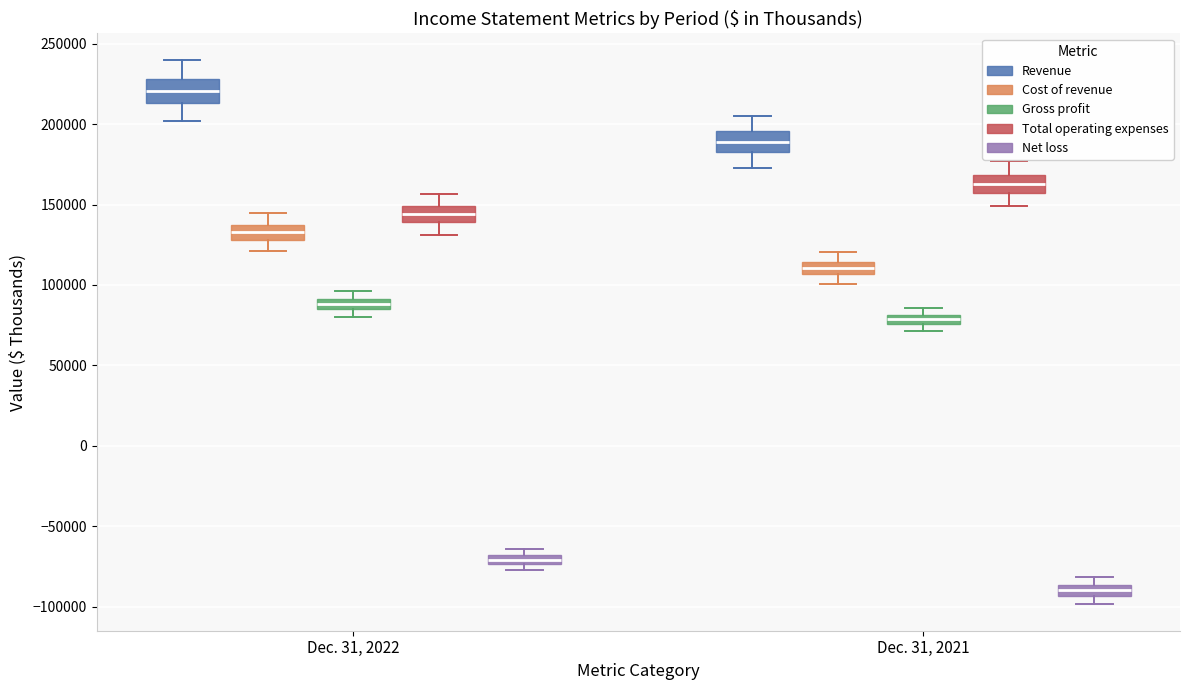

Which box has the highest median line?

Dec. 31, 2022 (Revenue)